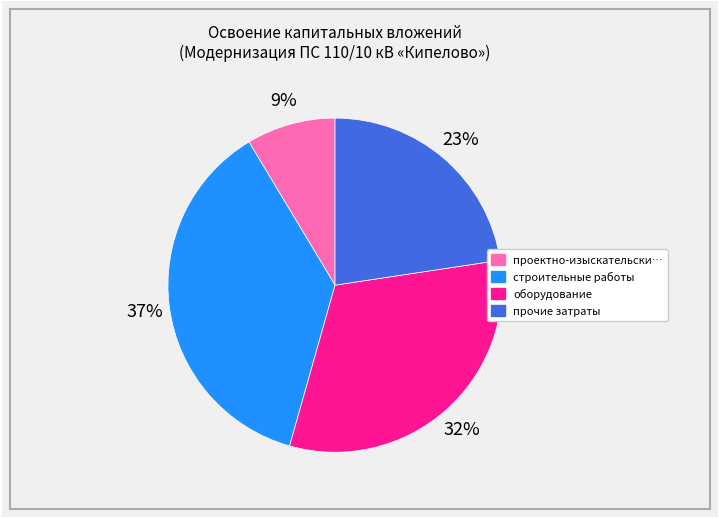

Does any single category account for the majority?

No